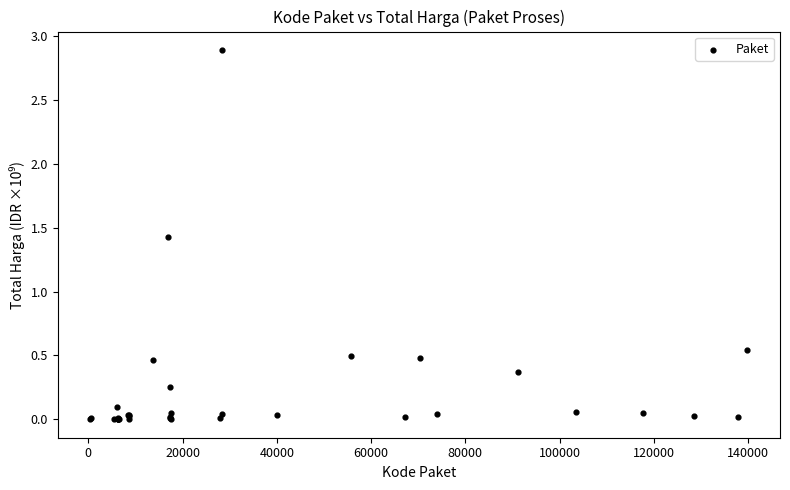

What Y value in the scatter plot is closest to 1?

1.4